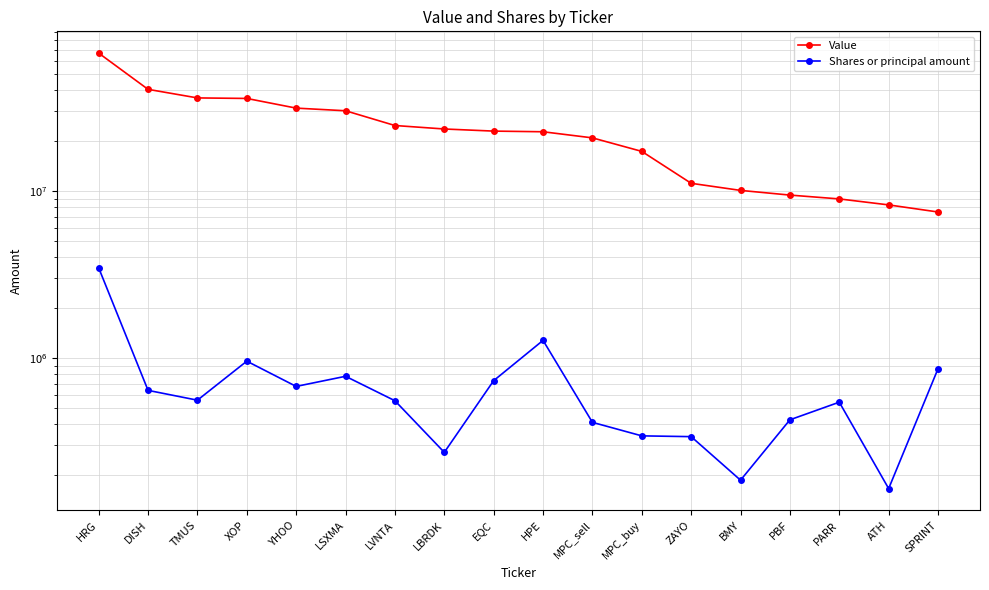

Reading right to left, what are all the values shown in this chart?

Value: 7474000	8243000	8951000	9437000	10067000	11102000	17240000	20772000	22598000	22804000	23478000	24631000	30188000	31307000	35778000	36035000	40558000	66851000
Shares or principal amount: 861100	164885	542833	425677	185126	337455	341115	411000	1272758	730428	271737	553749	775647	674564	955600	557900	638800	3460194